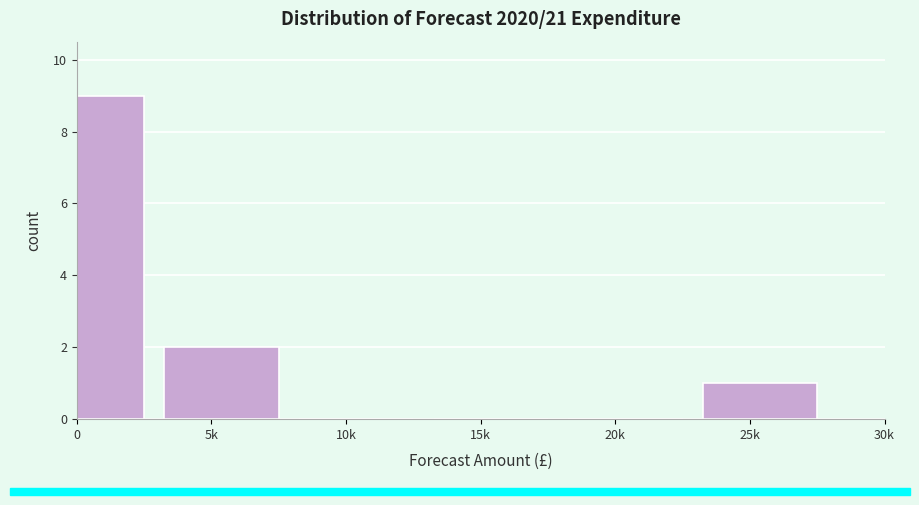

Reading left to right, extract all data points from this chart.

0=9	5k=2	10k=0	15k=0	20k=0	25k=1